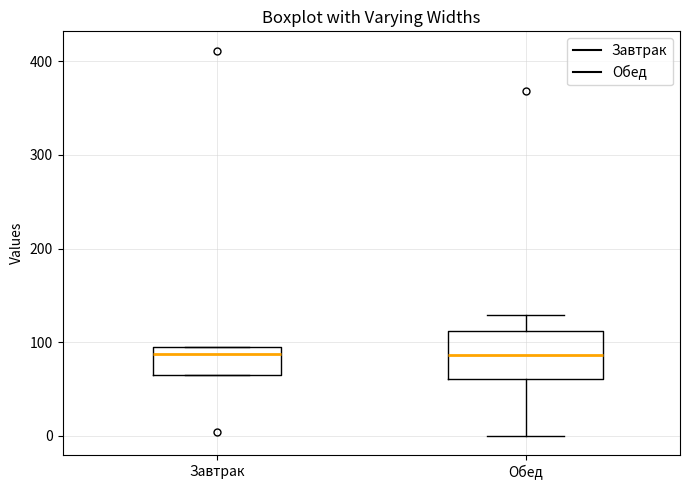

Comparing the boxes themselves (not the whiskers), which one is the tallest?

Обед